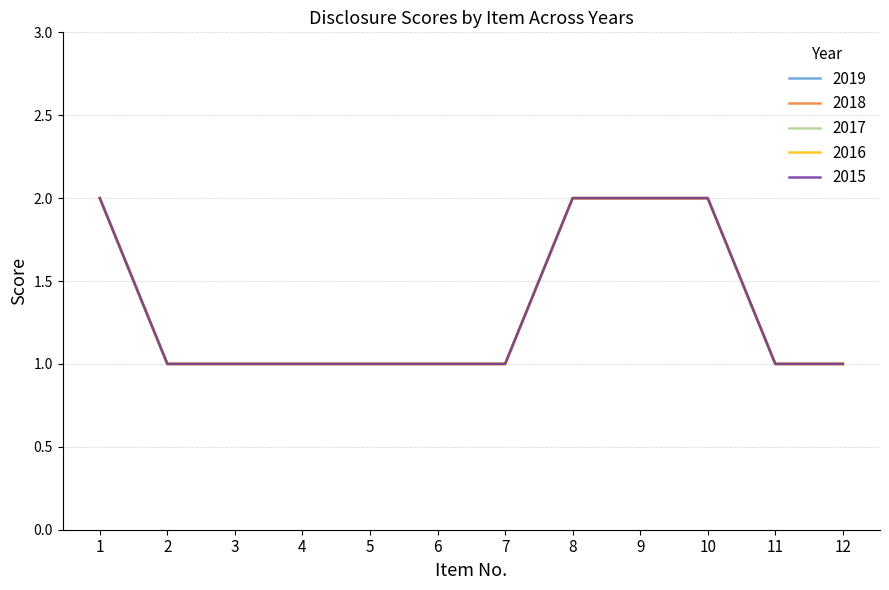

Read the 2016 value at 2.

1